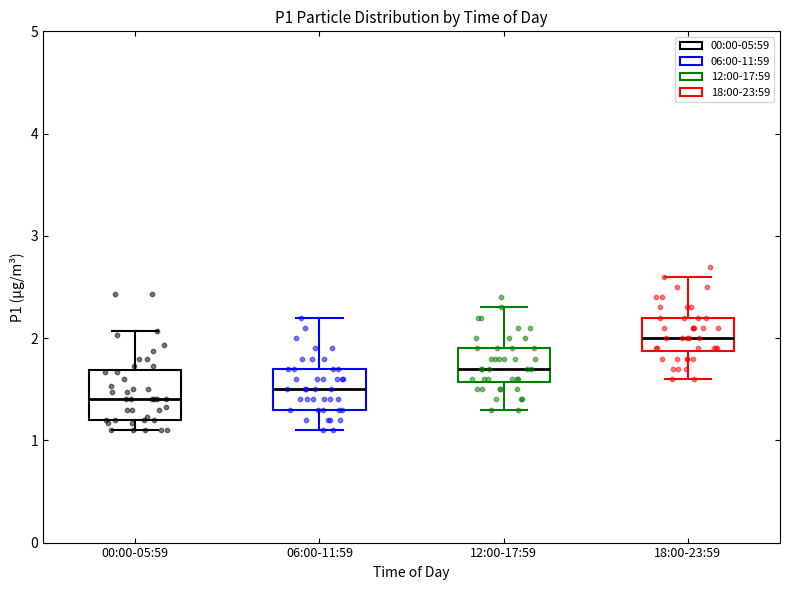

Where is the lower edge of the box for 18:00-23:59 on the y-axis? The values are not printed on the chart, so give them approximately, as read against the axis.

1.9